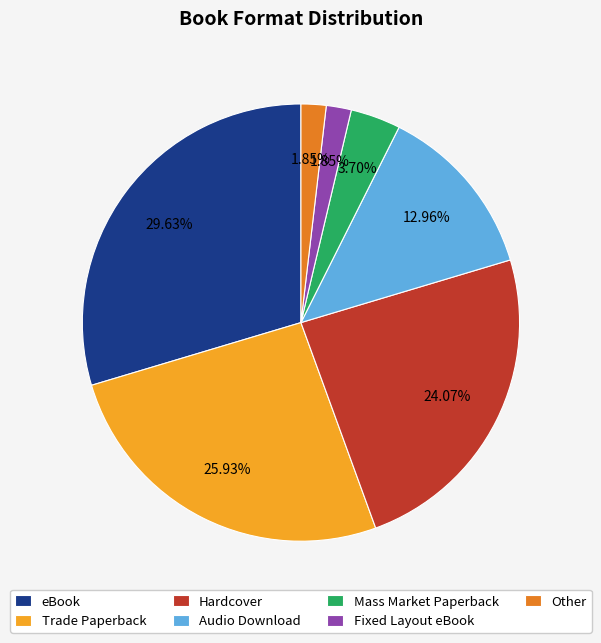

Which slice is the largest?

eBook